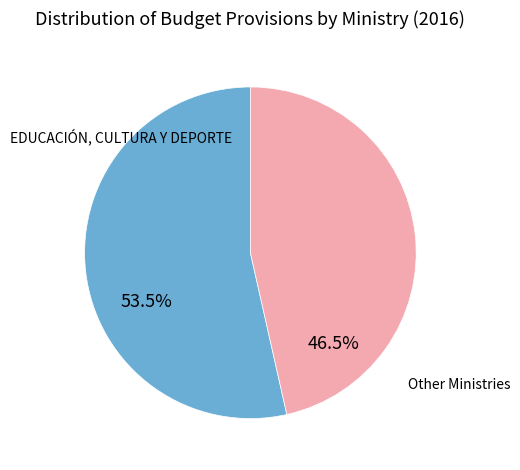

Is there any slice that represents more than half of the pie?

Yes